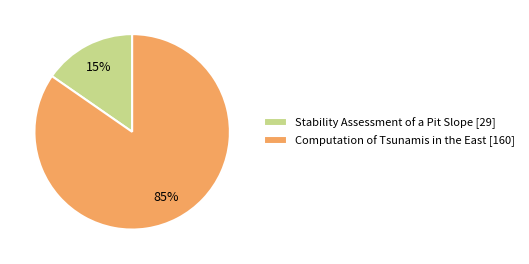

Is the sum of Stability Assessment of a Pit Slope [29] and Computation of Tsunamis in the East [160] greater than half?

Yes